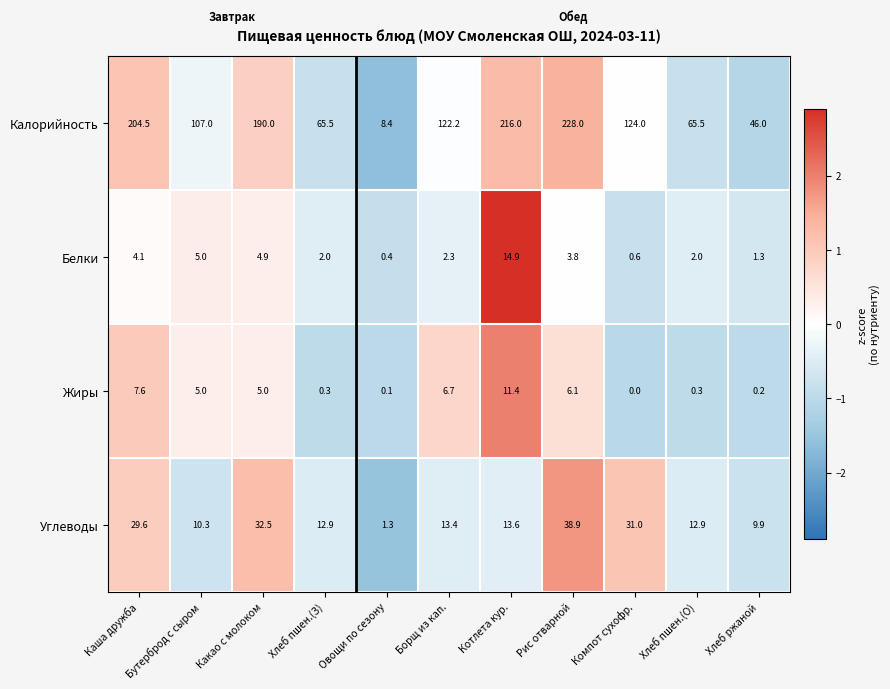

What is the difference between the highest and lowest values at Рис отварной?

224.2